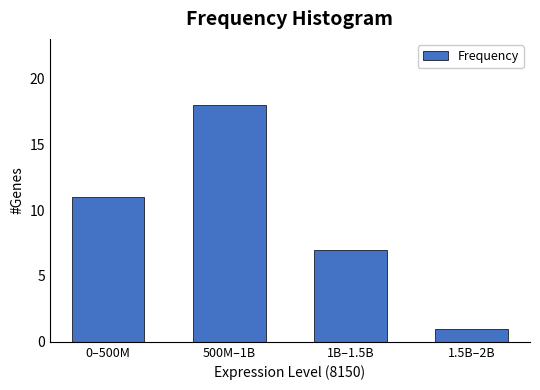

Reading left to right, extract all data points from this chart.

11	18	7	1